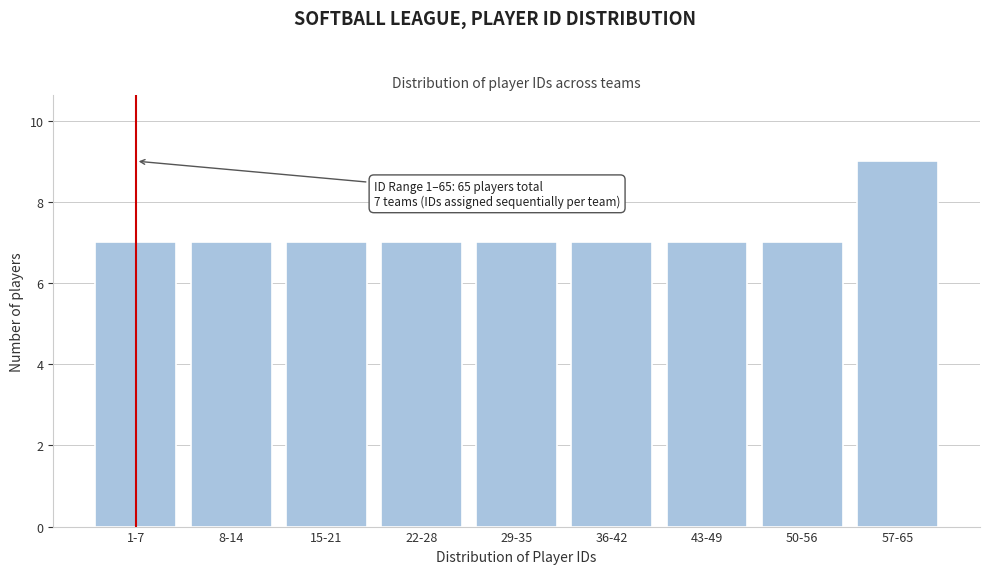

Reading right to left, what are all the values shown in this chart?

57-65=9	50-56=7	43-49=7	36-42=7	29-35=7	22-28=7	15-21=7	8-14=7	1-7=7